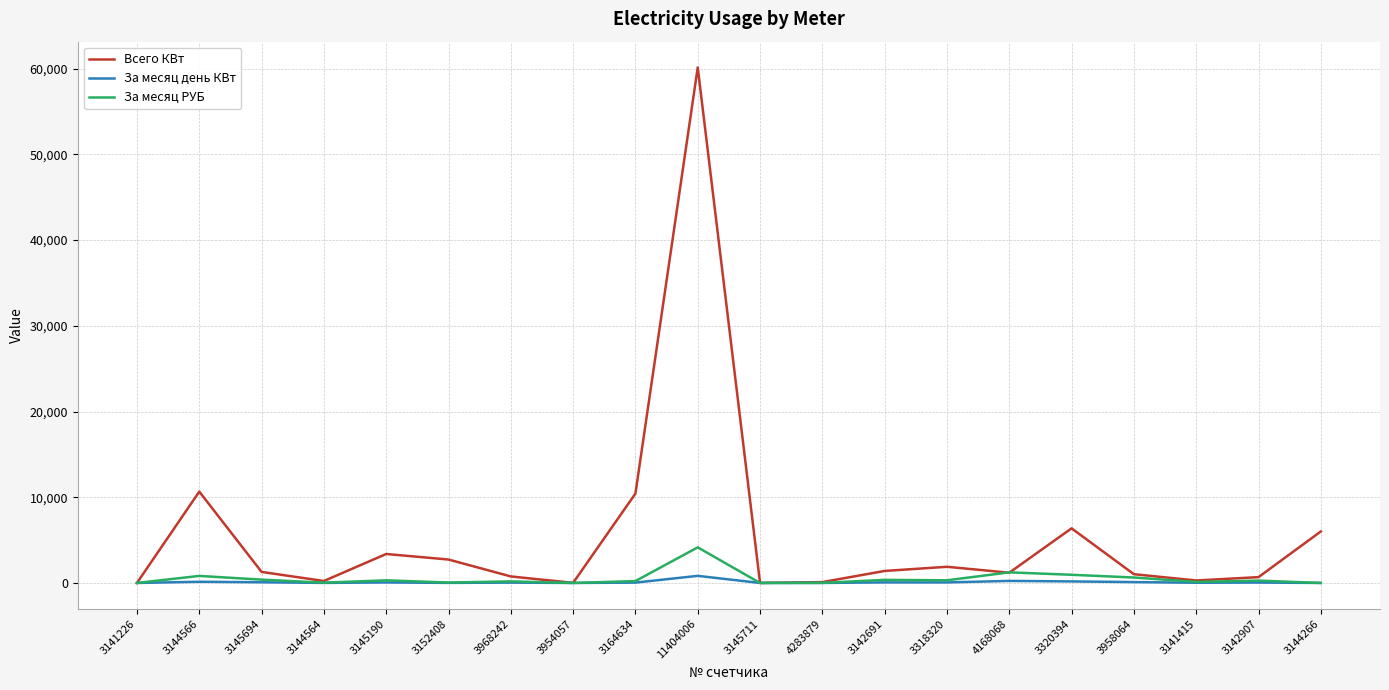

Rank the series by their maximum value, from lowest to highest.

За месяц день КВт, За месяц РУБ, Всего КВт